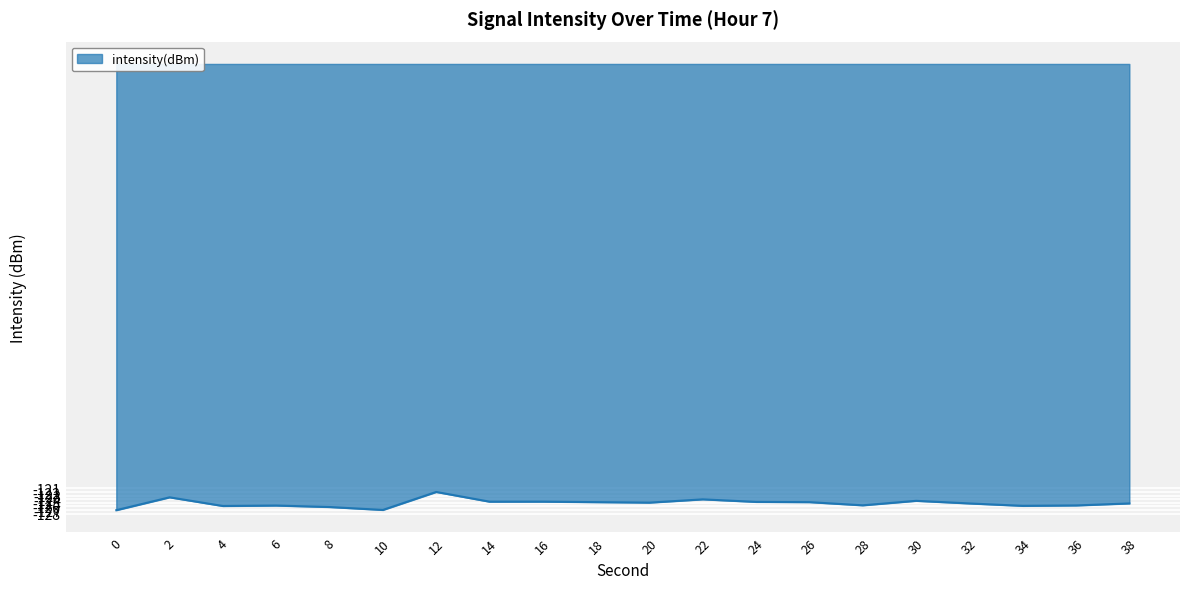

True or false: the data shows -204.2 at 36.

False